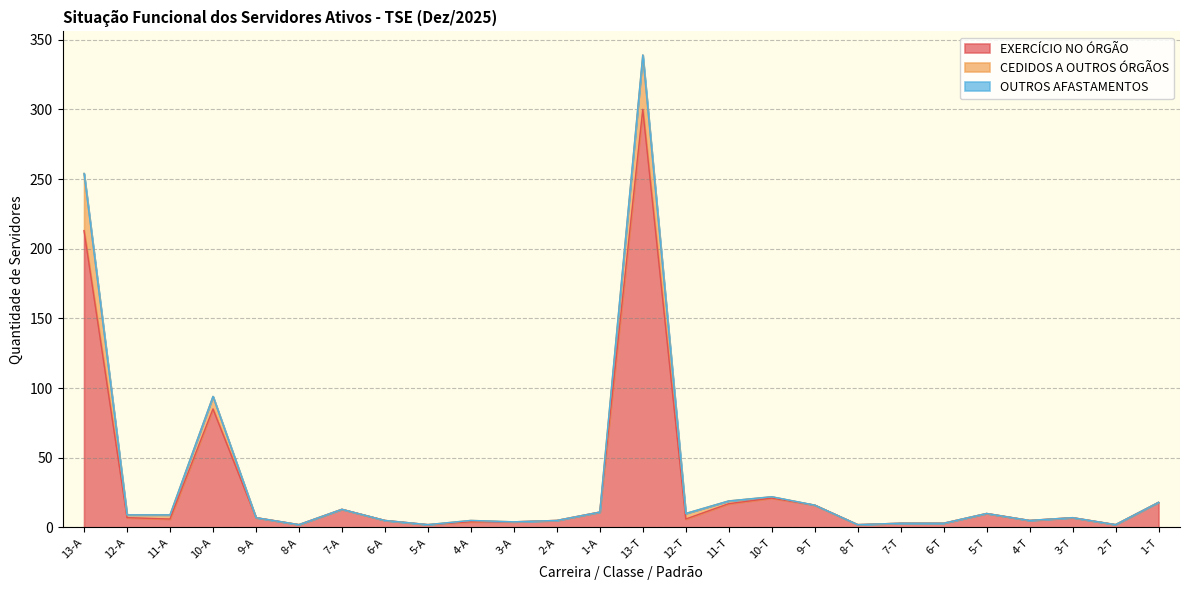

Is the value of CEDIDOS A OUTROS ÓRGÃOS at 3-T greater than the value of OUTROS AFASTAMENTOS at 8-T?

No